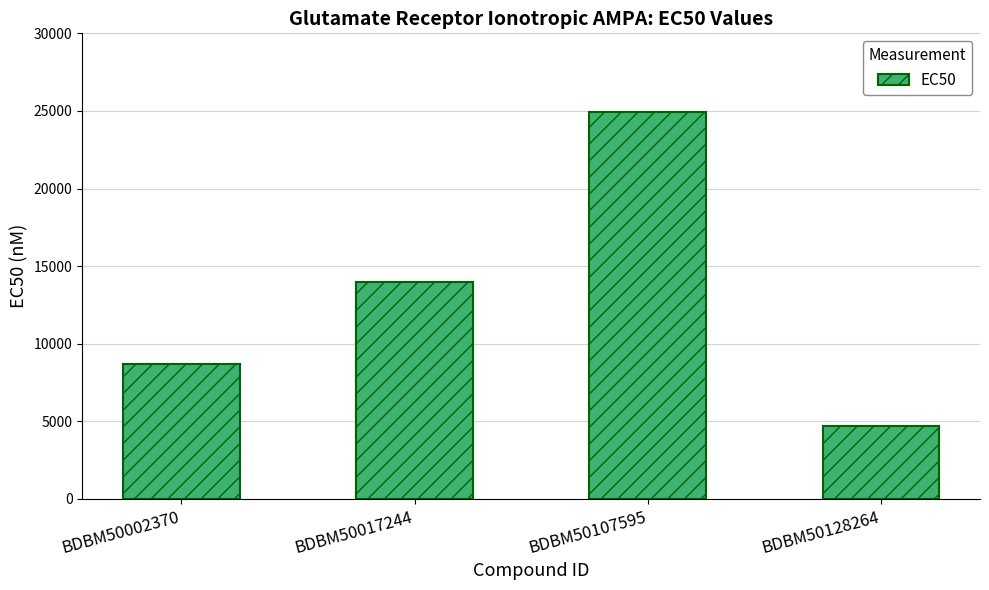

How many categories are shown in the chart?

4